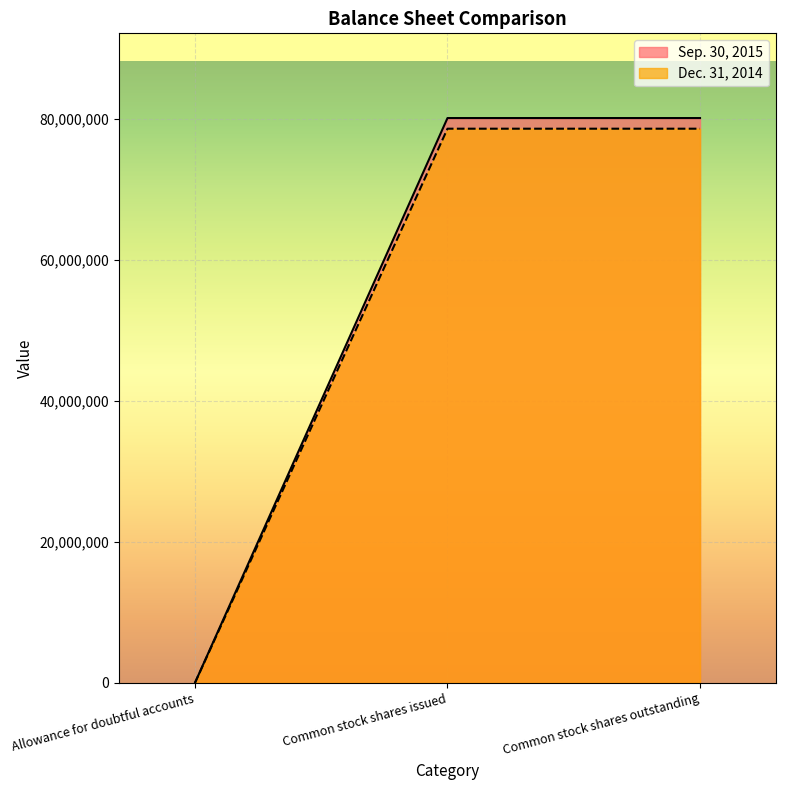

What is the sum of the Dec. 31, 2014 values at Allowance for doubtful accounts and Common stock shares outstanding?

78576011